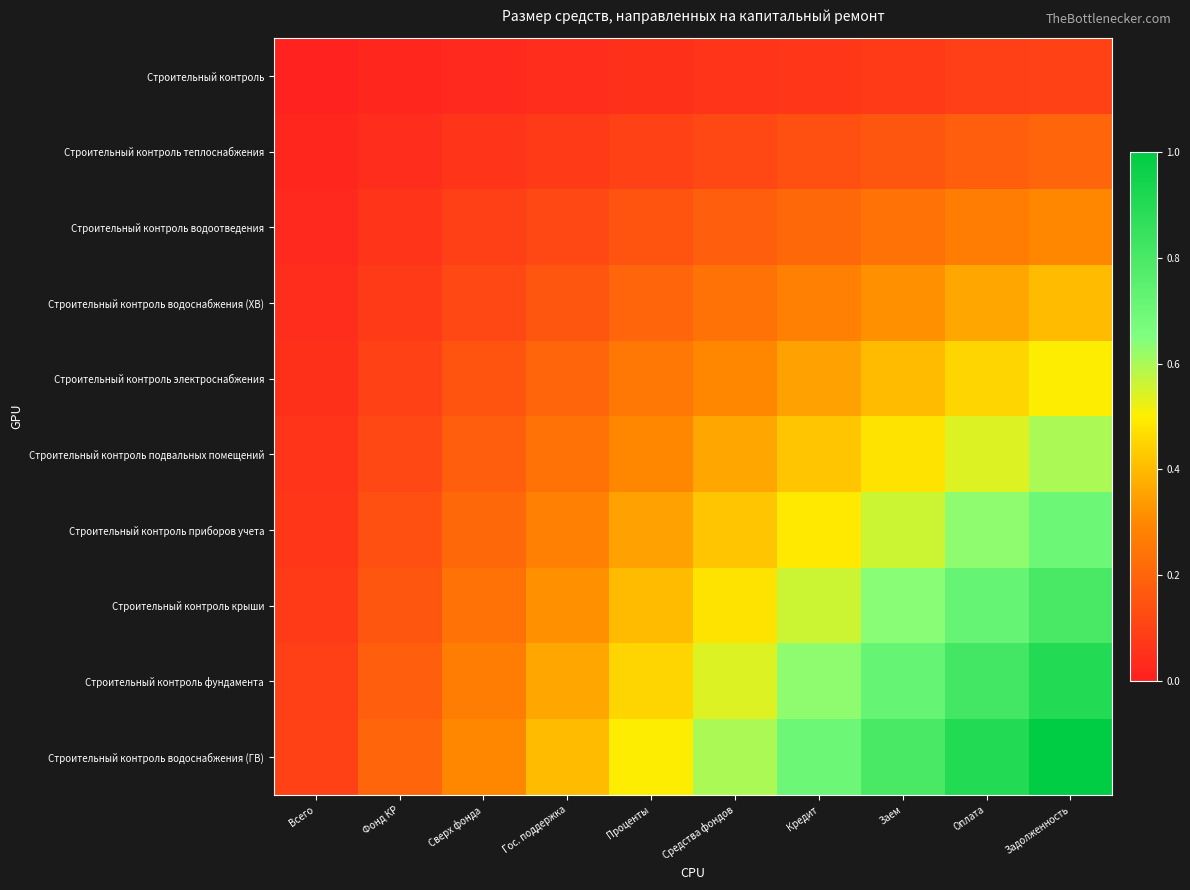

Which has a higher value, Всего or Кредит?

Кредит